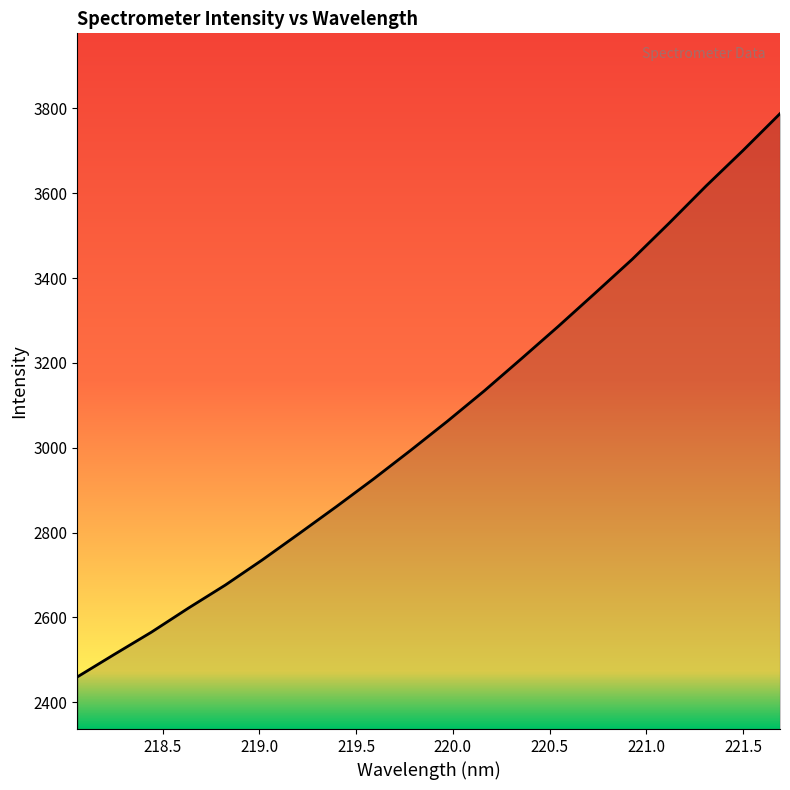

What is the minimum value shown in the chart?

2460.0